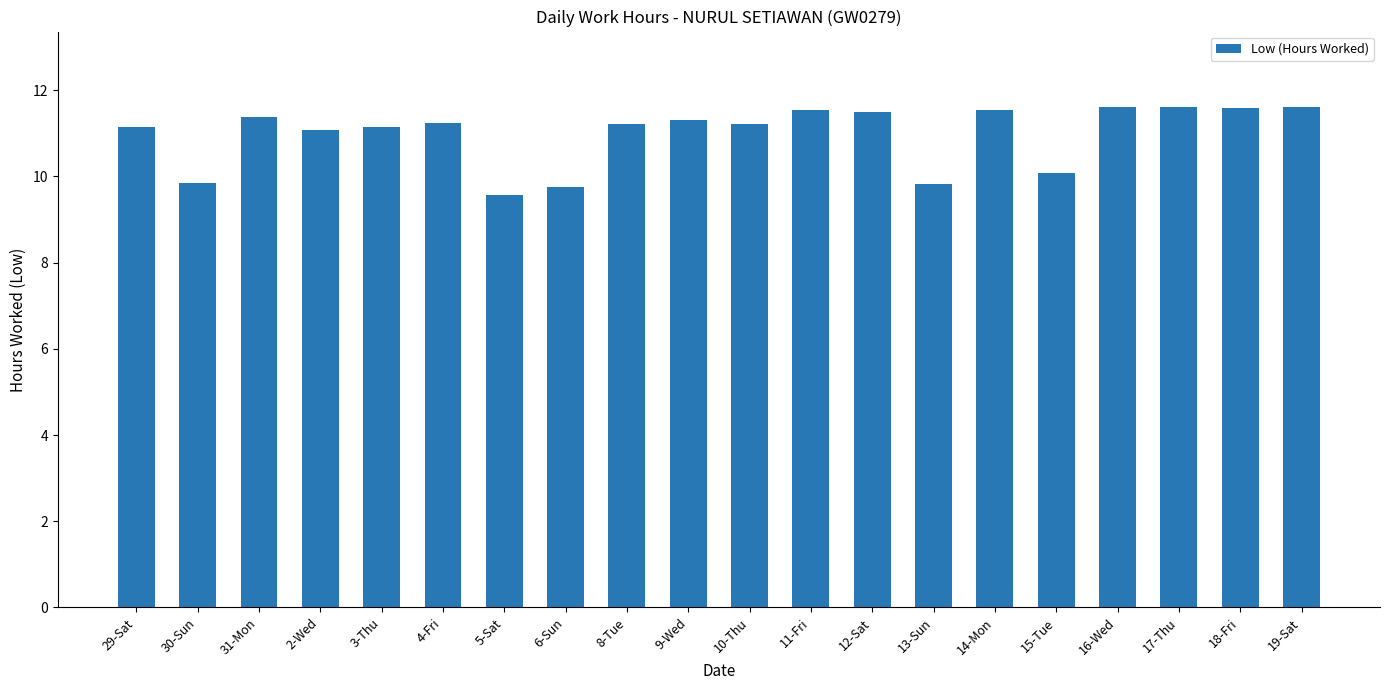

What is the sum of the values at 12-Sat and 10-Thu?

22.7